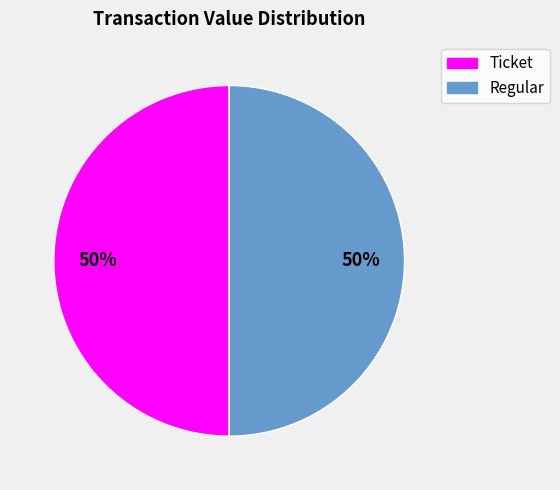

What percentage is the Ticket slice, to the nearest percent?

50%